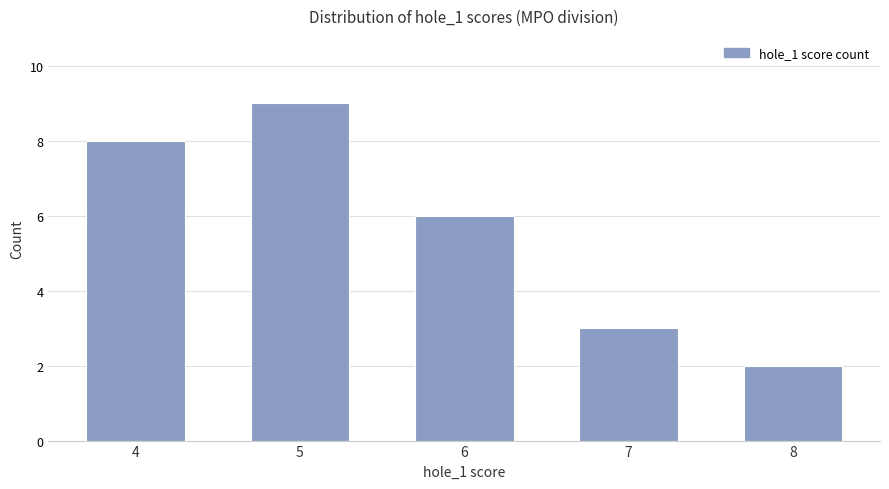

Rank the categories by value from lowest to highest.

8, 7, 6, 4, 5